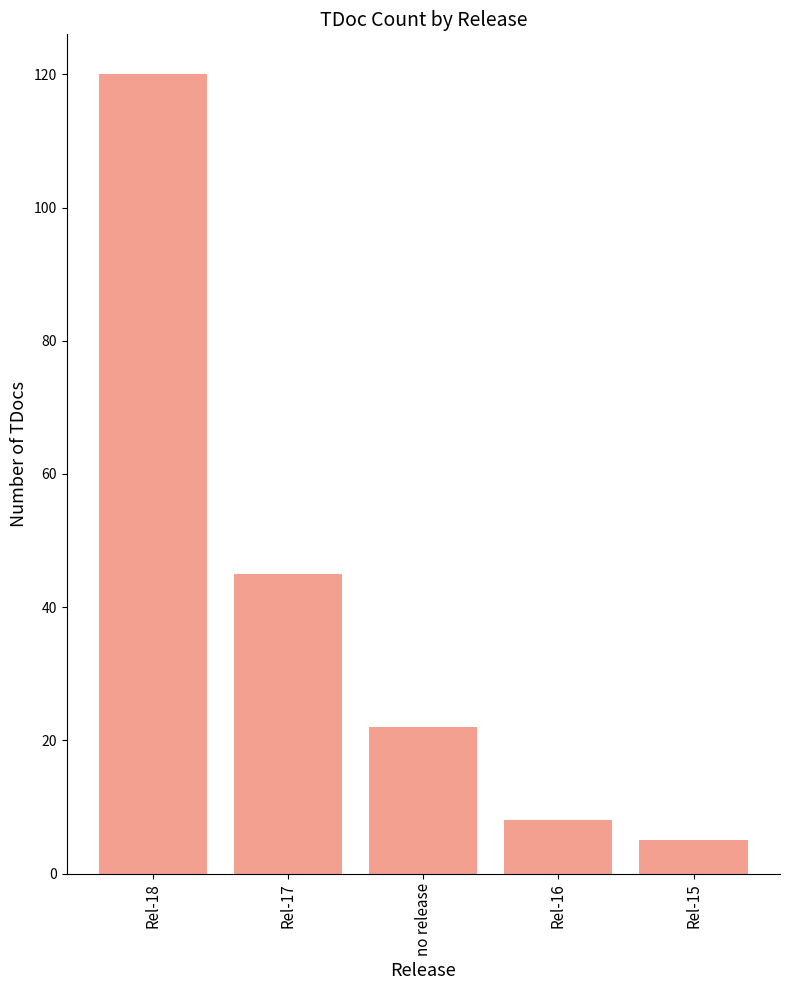

True or false: the data shows 12 at no release.

False